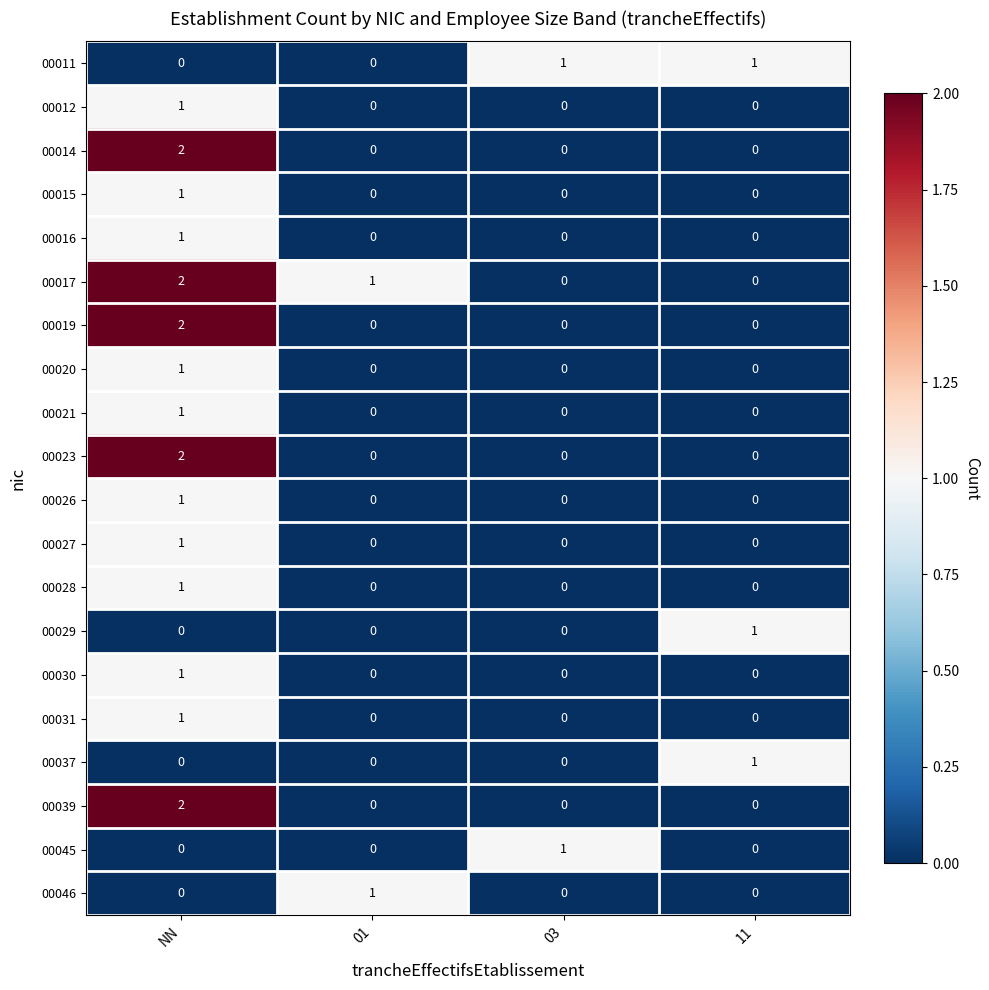

What is the maximum value shown in the chart?

2